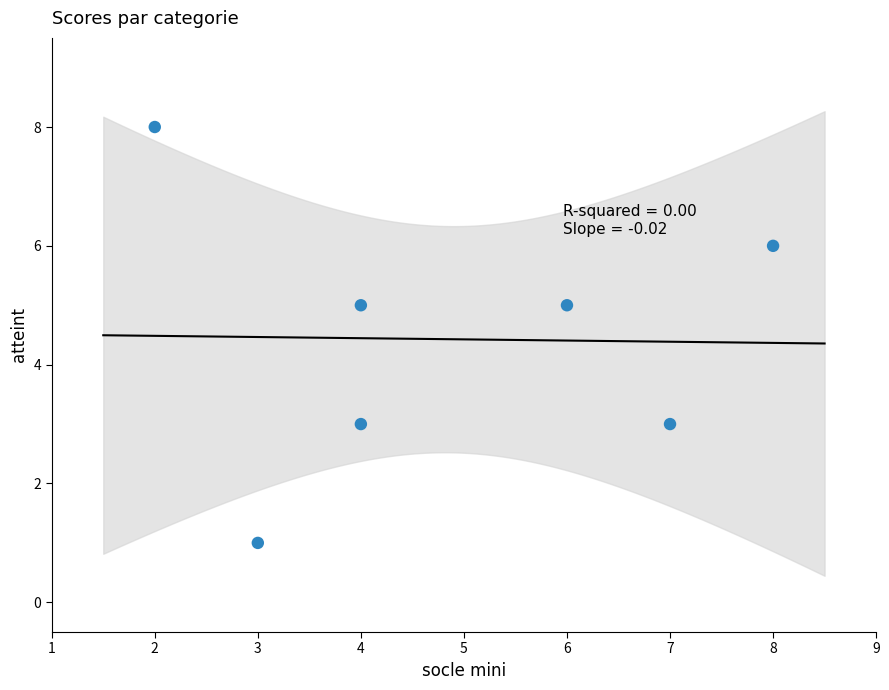

What is the average X value?

5